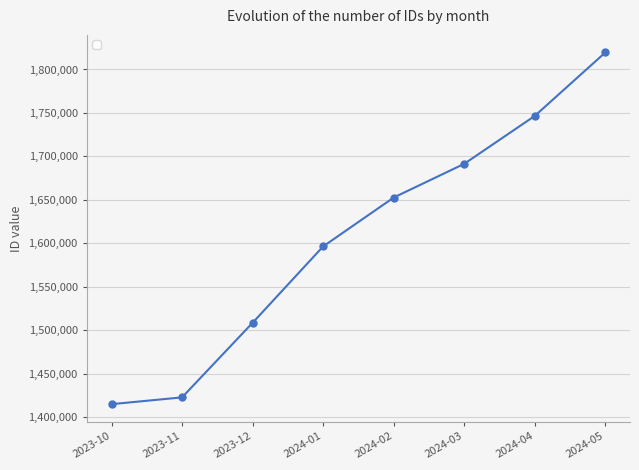

The value at 2024-04 is 1746588. True or false?

True